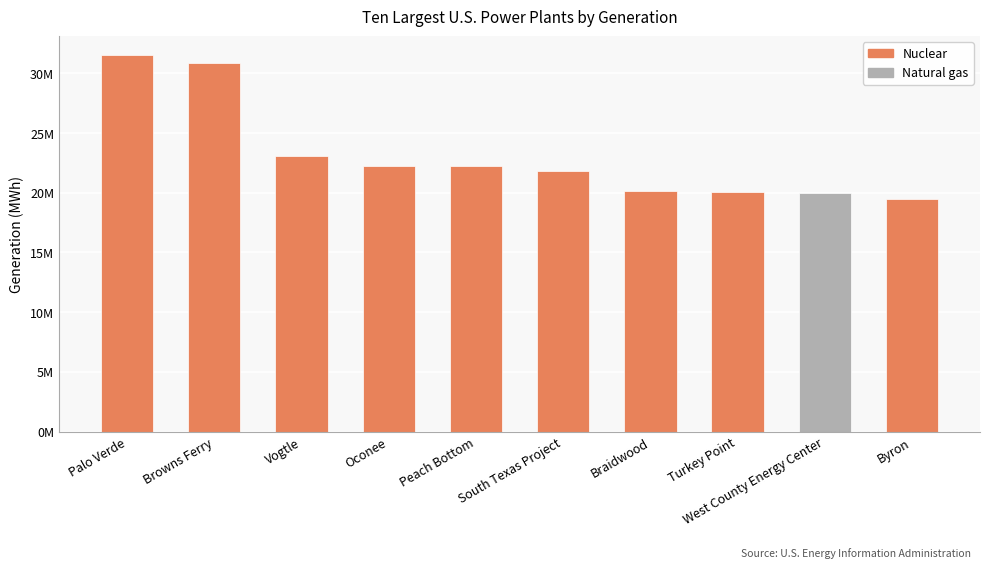

Which has a higher value, Browns Ferry or Turkey Point?

Browns Ferry